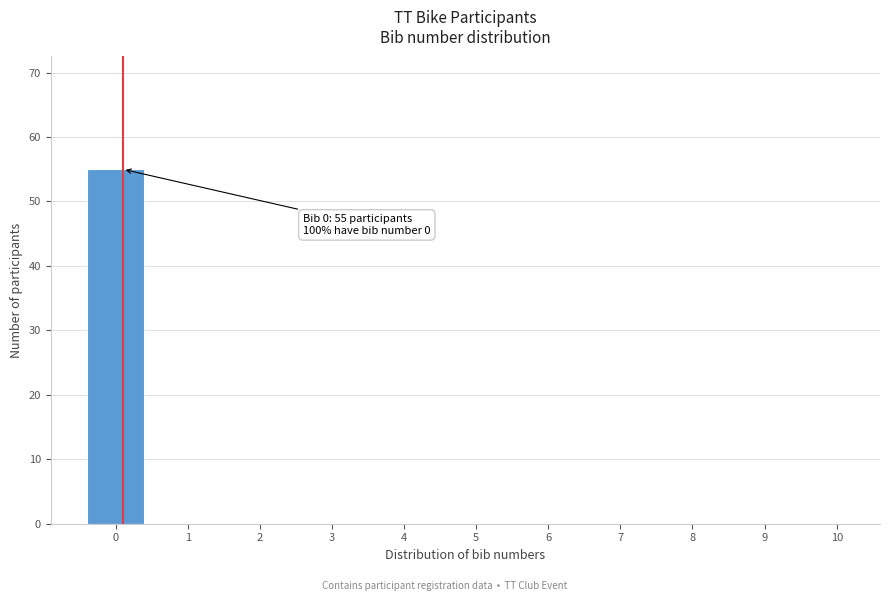

Reading right to left, list all the values displayed in this chart.

10=0	9=0	8=0	7=0	6=0	5=0	4=0	3=0	2=0	1=0	0=55